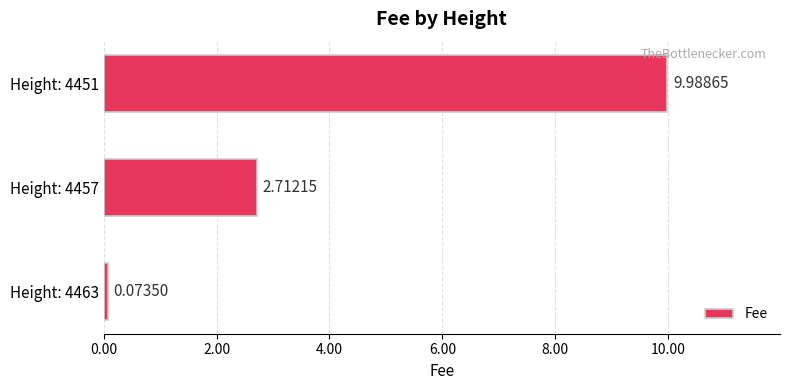

What is the sum of all values?

12.8